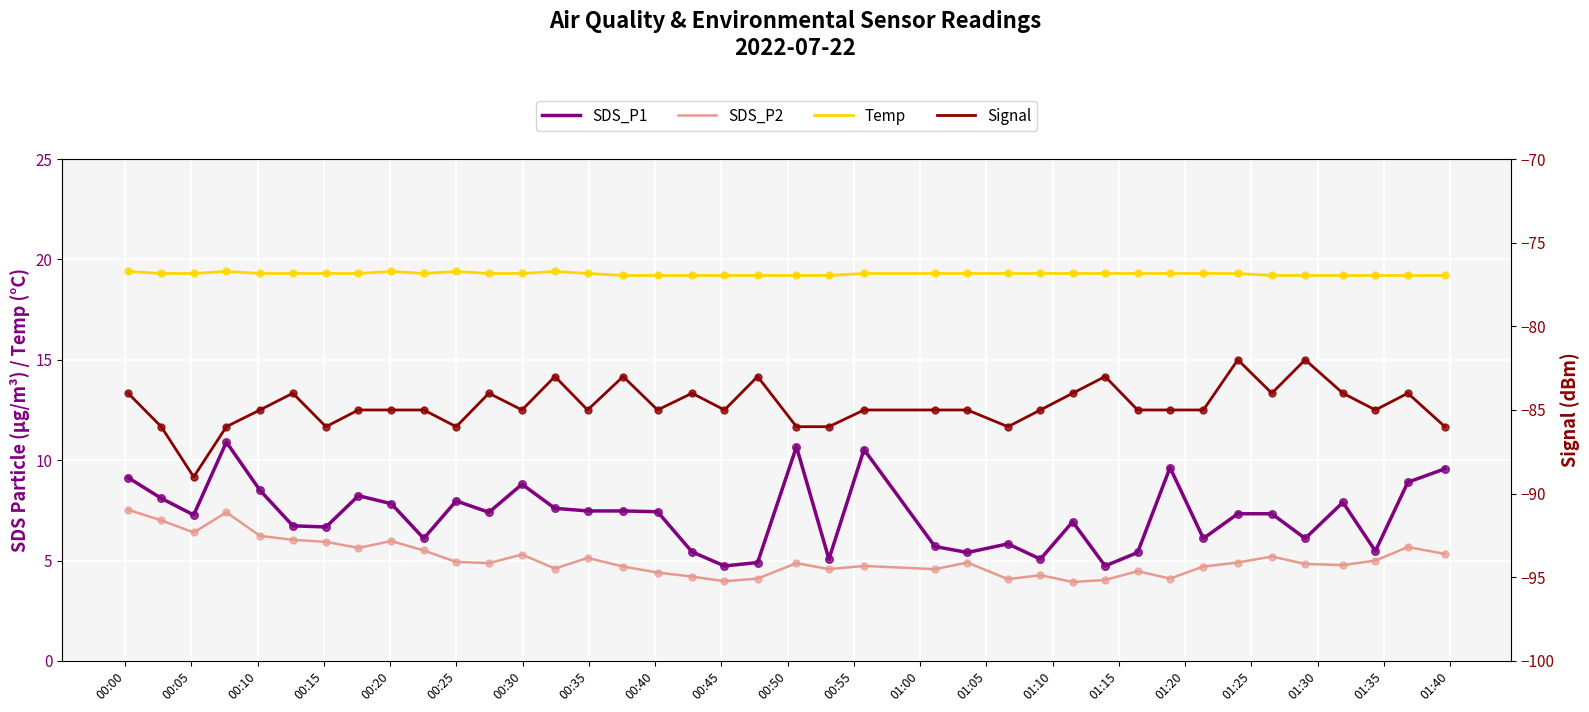

What are all the series names shown in the legend?

SDS_P1, SDS_P2, Temp, Signal